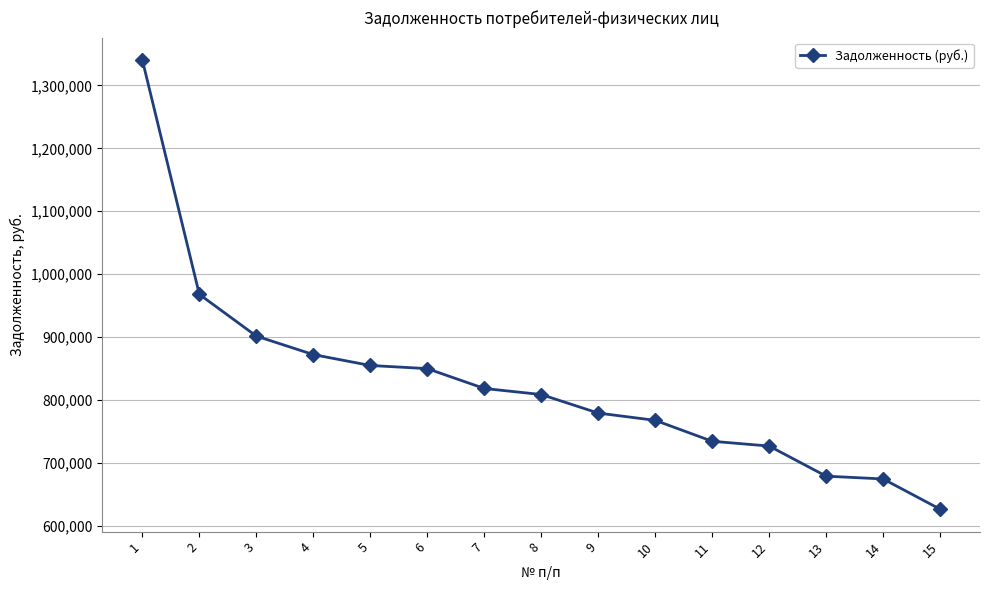

What is the value of the 6th point from the left?

849918.9